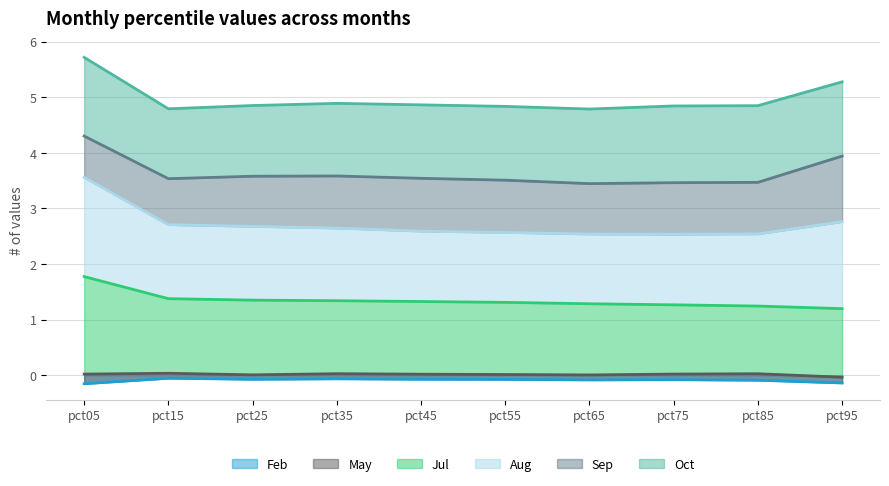

Which series has the widest spread of values?

Aug